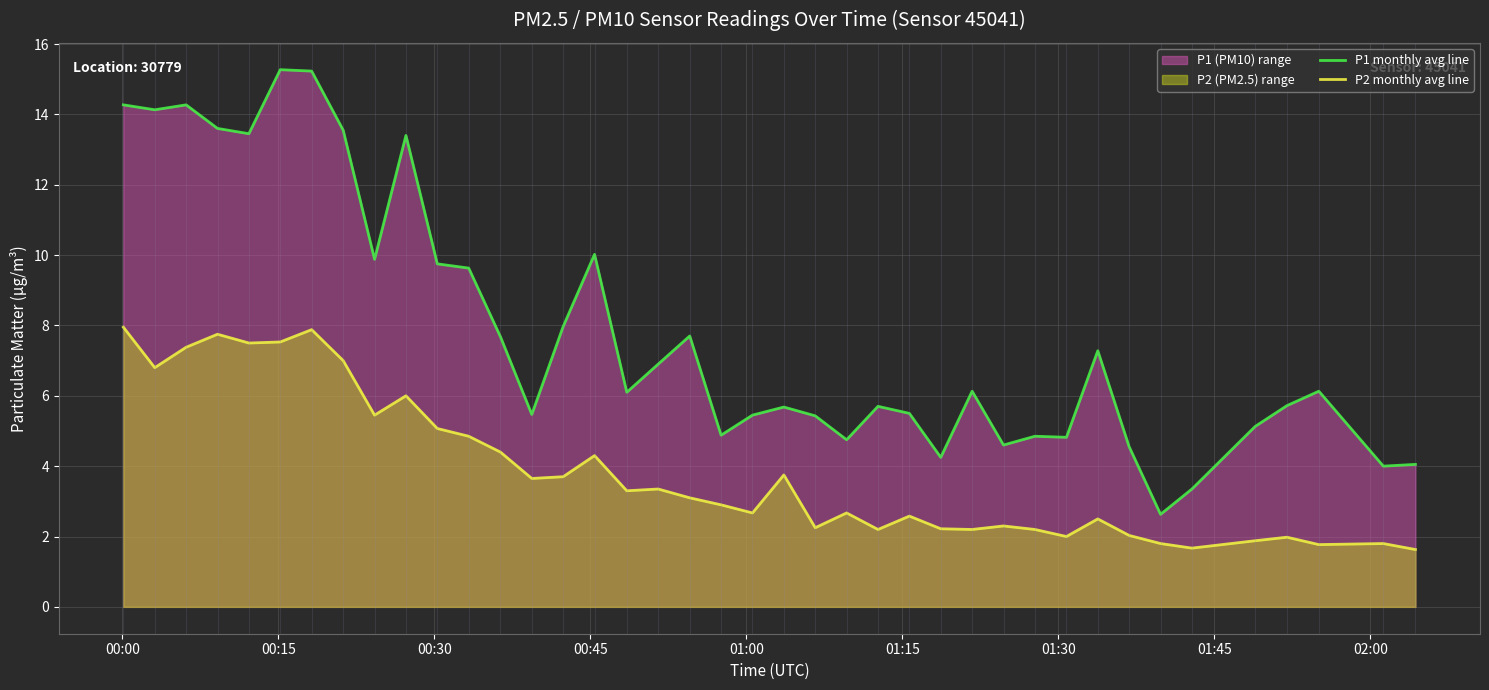

What is the maximum value for P1 monthly avg line?

15.3